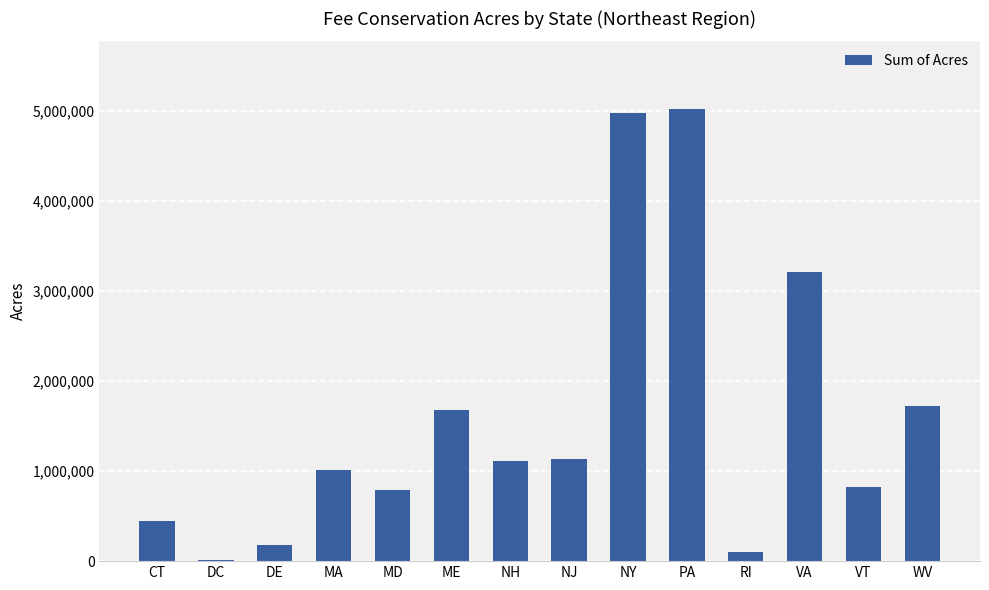

Is it true that the value at NH is 1112189?

True